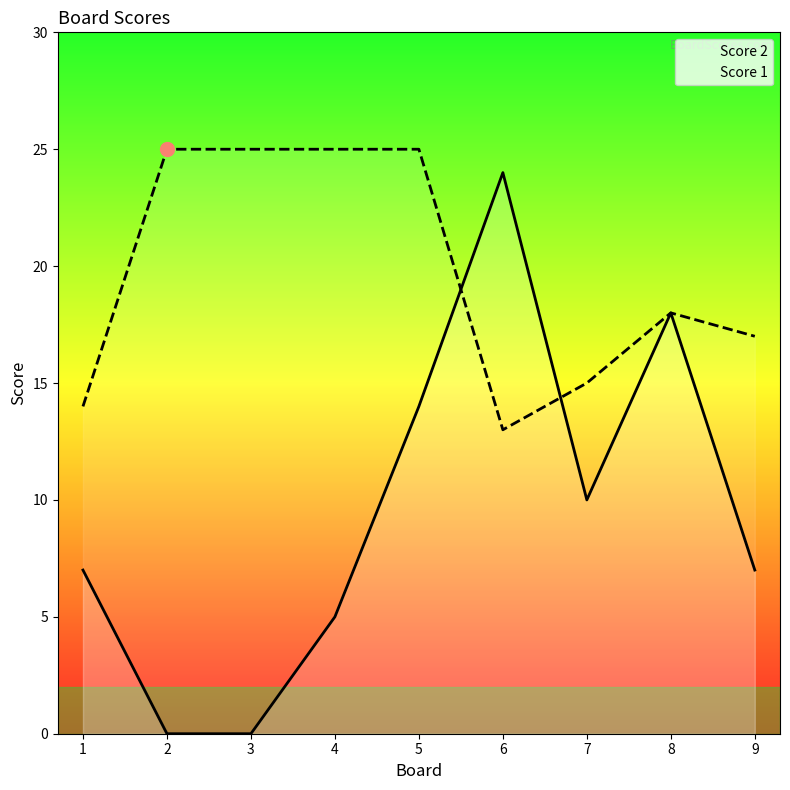

Between 5 and 7, which series saw the biggest shift?

Score 1